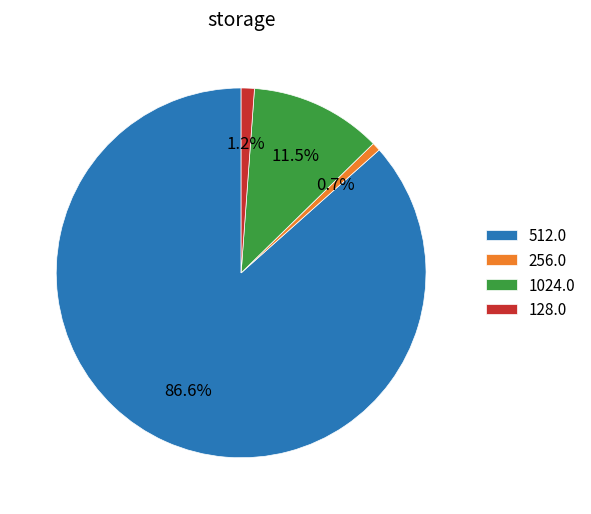

Do 1024.0 and 256.0 together represent more than half of the pie?

No